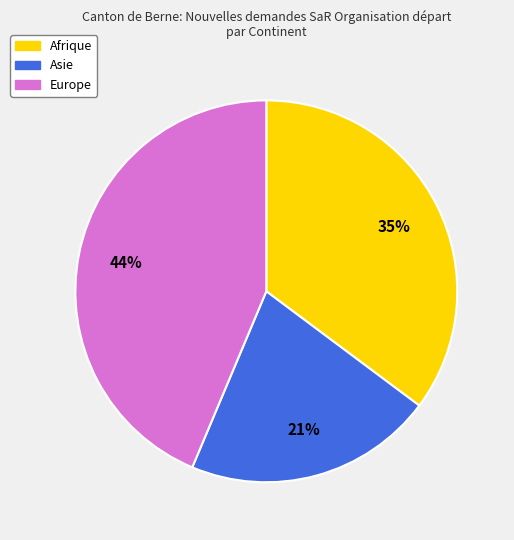

Is there any slice that represents more than half of the pie?

No